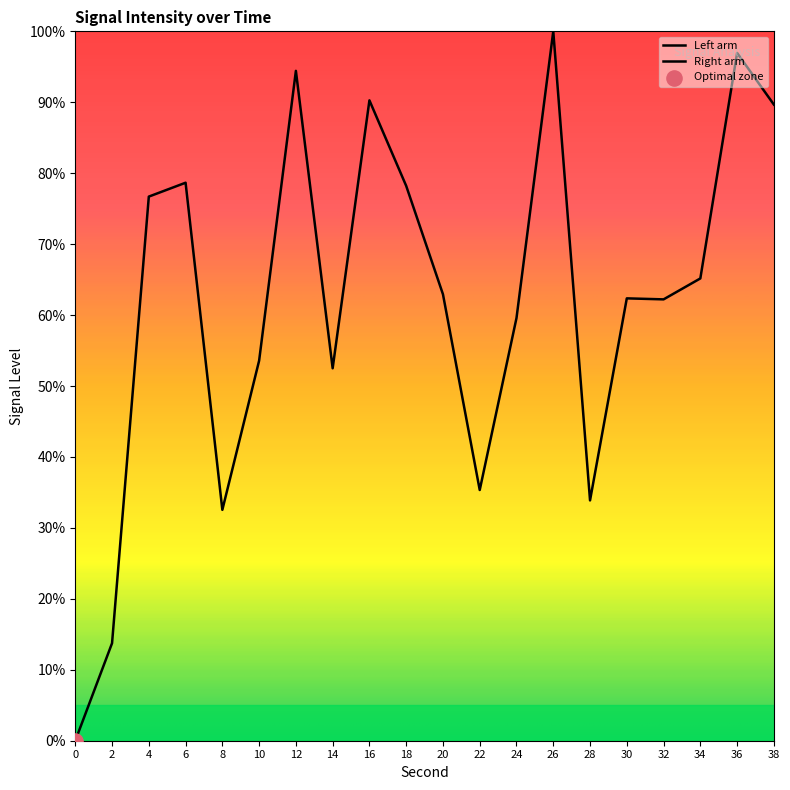

Which has a higher value, 8 or 34?

34